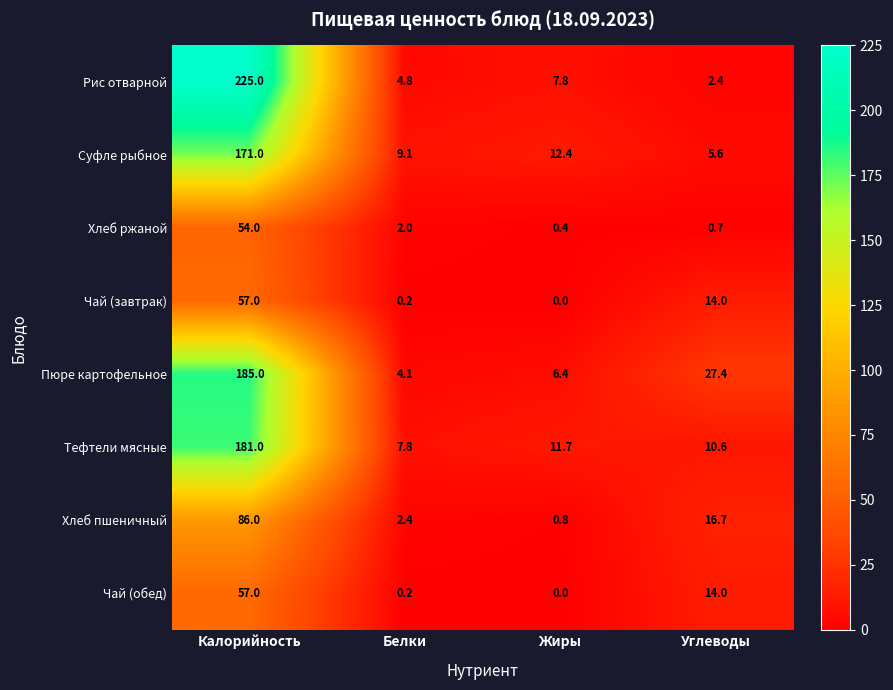

What is the maximum value for Суфле рыбное?

171.0